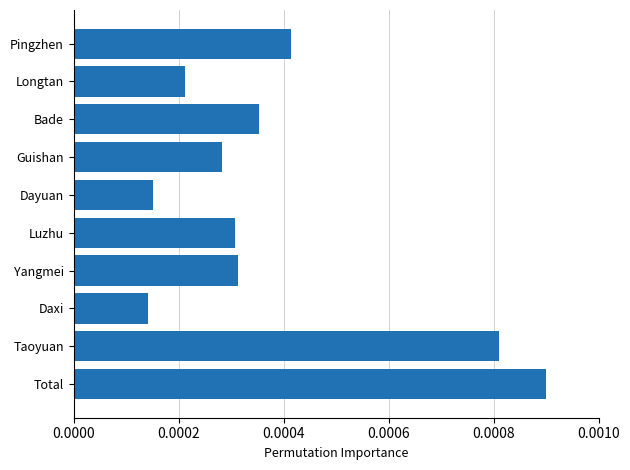

Between Bade and Guishan, which is larger?

Bade